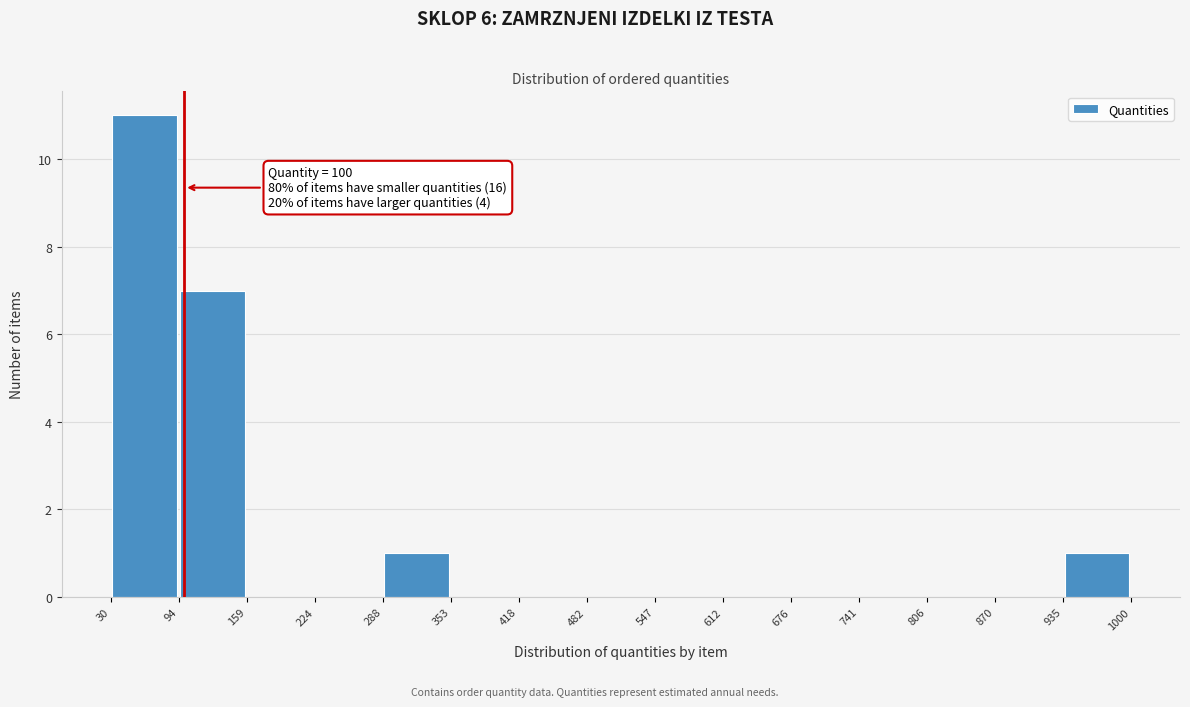

Over which range of the x-axis is the bar tallest?

30 to 94